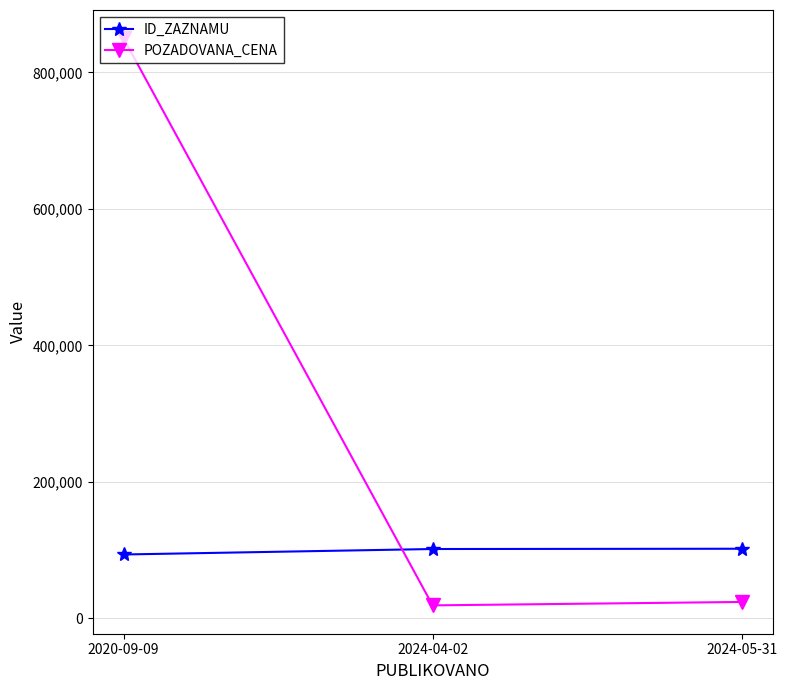

Rank the series by their average value, from lowest to highest.

ID_ZAZNAMU, POZADOVANA_CENA